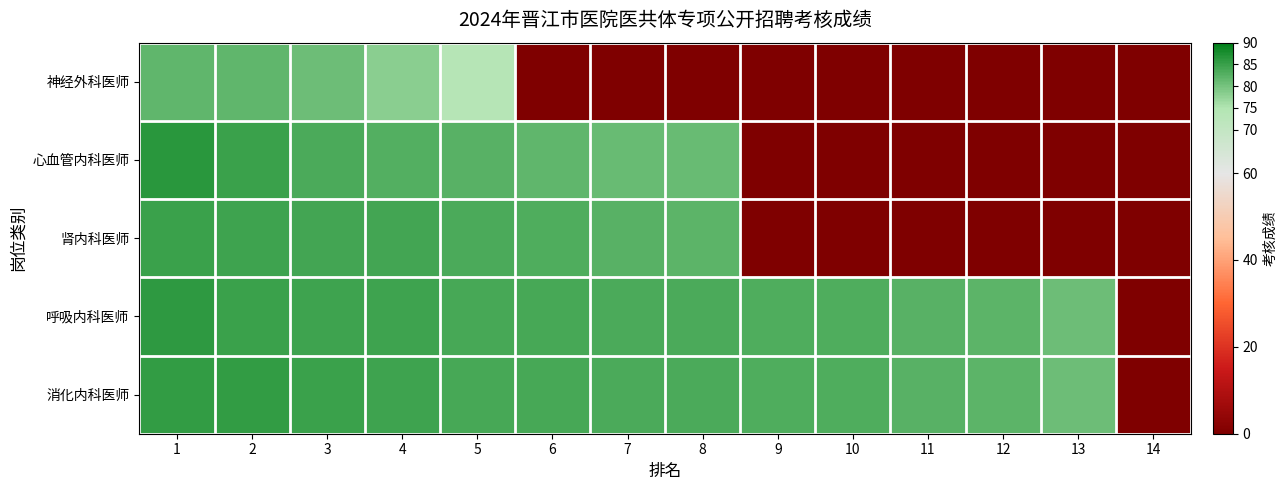

What is the spread (max minus min) of values at 11?

82.4